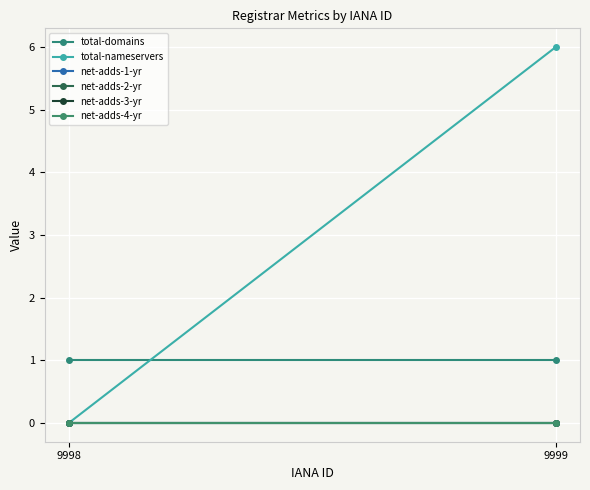

Reading right to left, transcribe all the data shown in this chart.

total-domains: 1	1
total-nameservers: 6	0
net-adds-1-yr: 0	0
net-adds-2-yr: 0	0
net-adds-3-yr: 0	0
net-adds-4-yr: 0	0